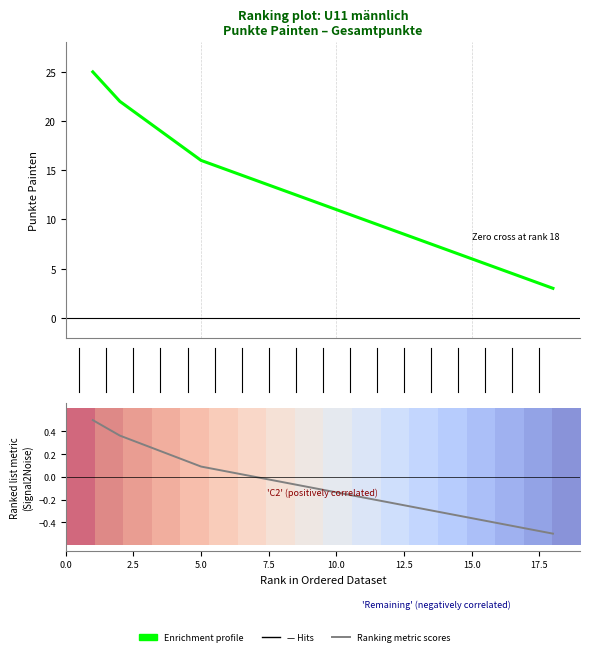

What is the difference between the second highest and minimum values in the Ranking metric scores series?

0.9